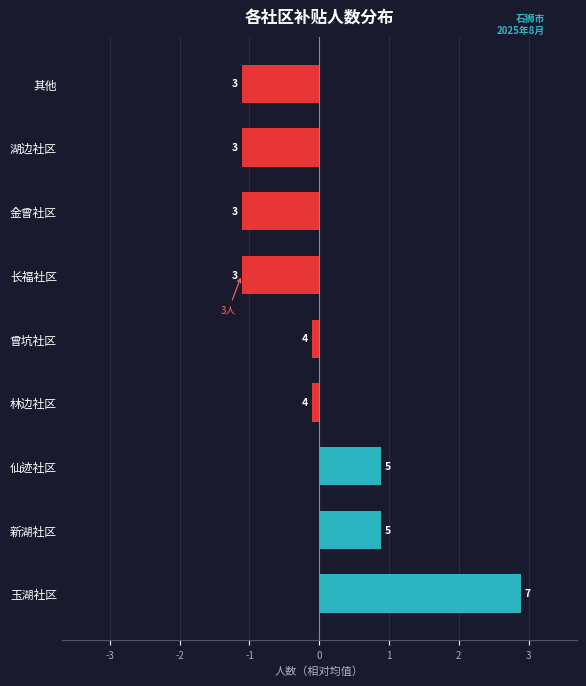

How many bars are there in total?

9